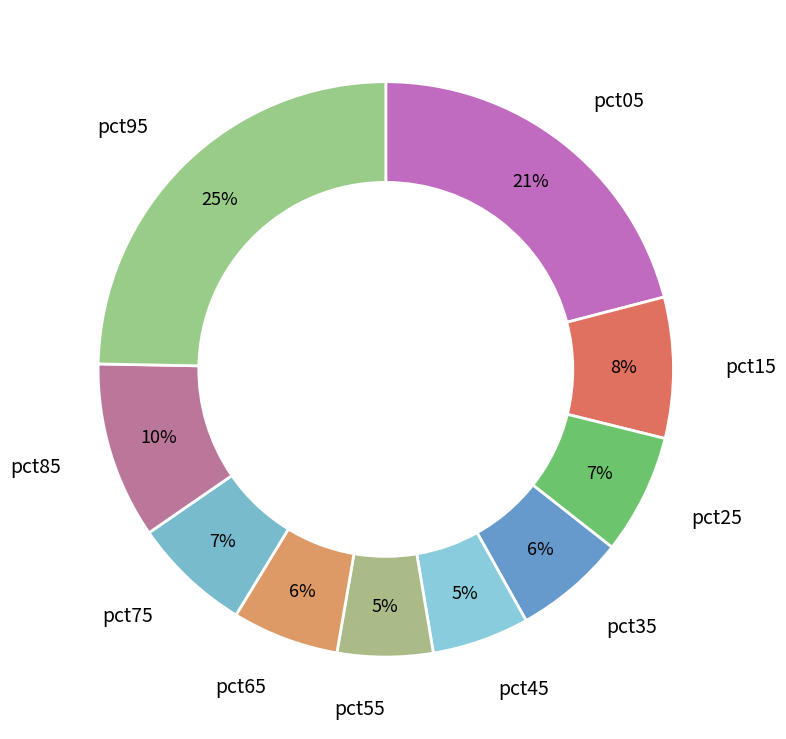

True or false: pct25 accounts for 7% of the total.

True